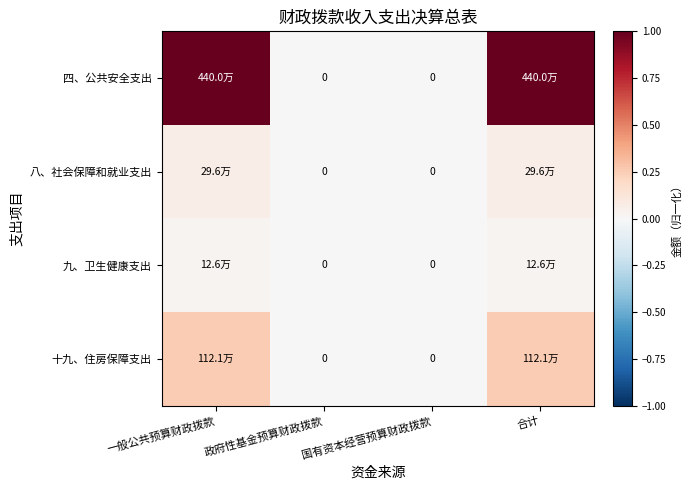

Which series has the widest spread of values?

四、公共安全支出